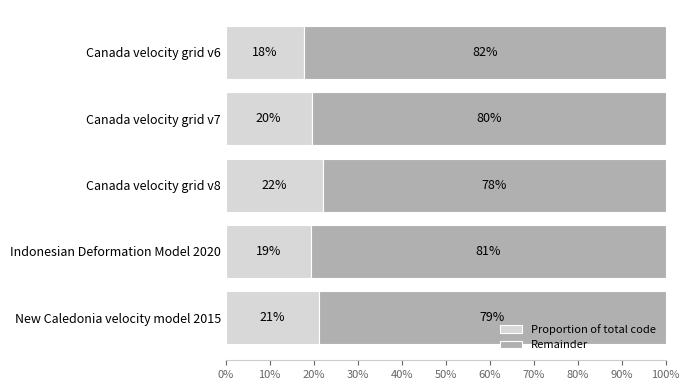

What is the value of the Proportion of total code bar at the 2nd from the left?

0.2